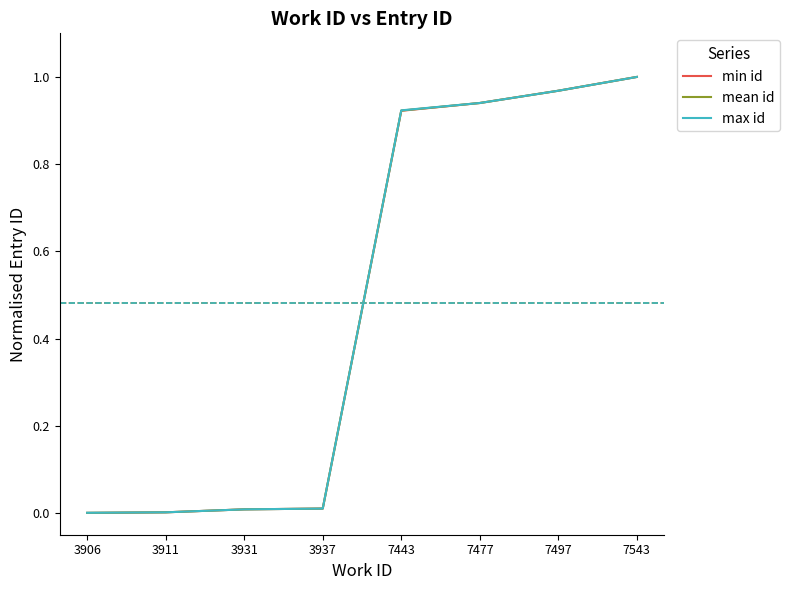

List the series in order of their overall mean, lowest first.

min id, mean id, max id